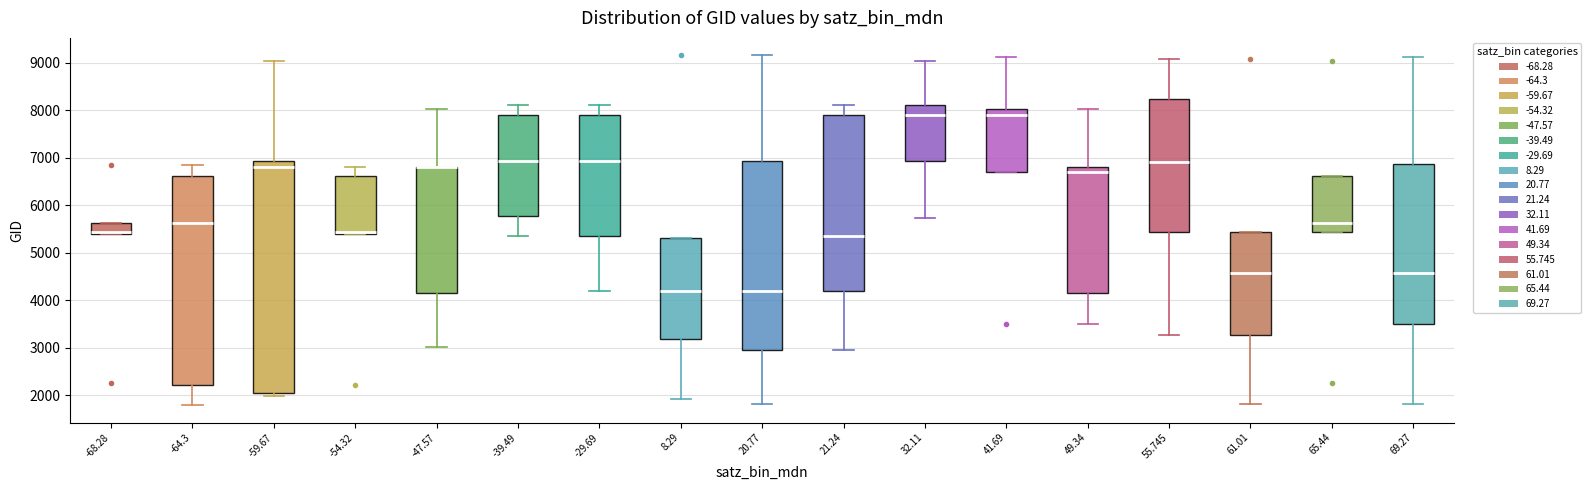

Reading left to right, read every box against the y-axis: the position of its median line, the range the box covers, and the ends of its whiskers. The values are not printed on the chart, so give them approximately, as read against the axis.

-68.28: median 5400 (just above the box's lower edge), box 5400 to 5600, whiskers 5400 to 5600
-64.3: median 5600, box 2200 to 6600, whiskers 1800 to 6800
-59.67: median 6800, box 2100 to 6900, whiskers 2000 to 9000
-54.32: median 5400 (just above the box's lower edge), box 5400 to 6600, whiskers 5400 to 6800
-47.57: median 6800 (drawn on the box's upper edge), box 4200 to 6800, whiskers 3000 to 8000
-39.49: median 6900, box 5800 to 7900, whiskers 5400 to 8100
-29.69: median 6900, box 5400 to 7900, whiskers 4200 to 8100
8.29: median 4200, box 3200 to 5300, whiskers 1900 to 5300
20.77: median 4200, box 3000 to 6900, whiskers 1800 to 9200
21.24: median 5400, box 4200 to 7900, whiskers 3000 to 8100
32.11: median 7900, box 6900 to 8100, whiskers 5700 to 9000
41.69: median 7900, box 6700 to 8000, whiskers 6700 to 9100
49.34: median 6700, box 4200 to 6800, whiskers 3500 to 8000
55.745: median 6900, box 5400 to 8200, whiskers 3300 to 9100
61.01: median 4600, box 3300 to 5400, whiskers 1800 to 5400
65.44: median 5600, box 5400 to 6600, whiskers 5400 to 6600
69.27: median 4600, box 3500 to 6900, whiskers 1800 to 9100